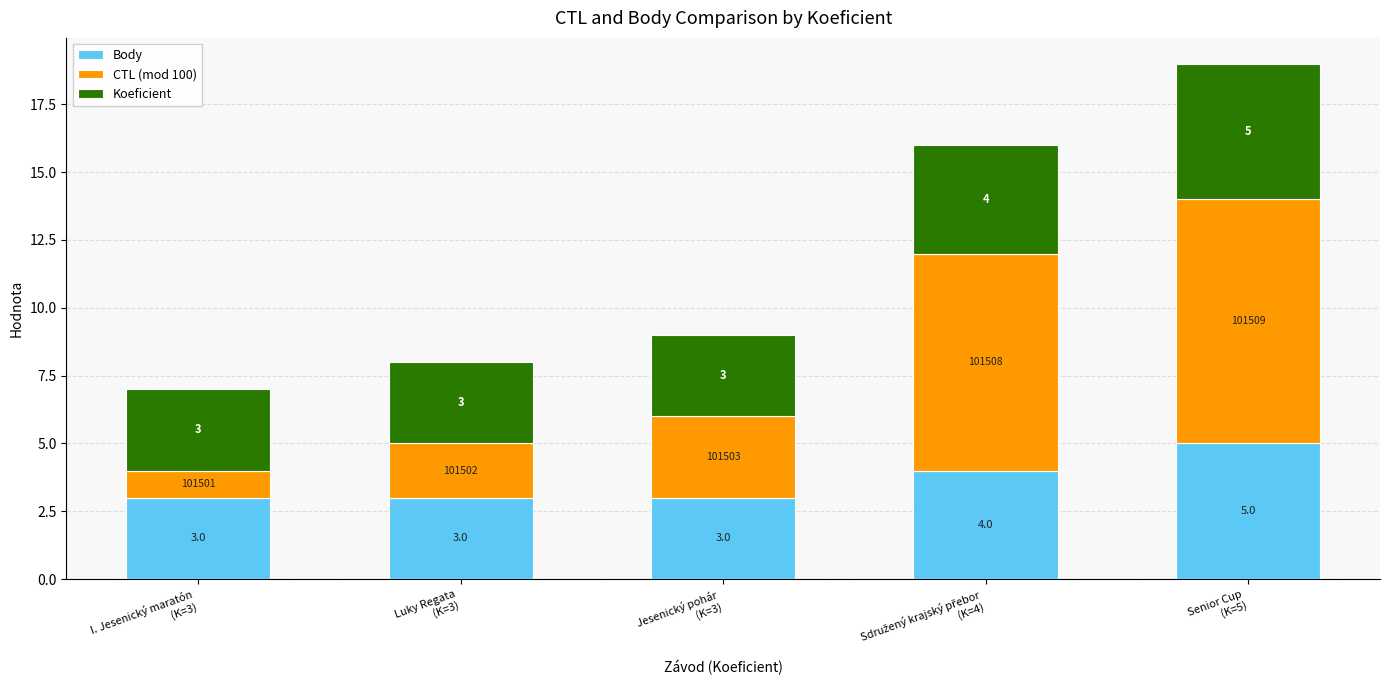

How many bars are there in total?

5